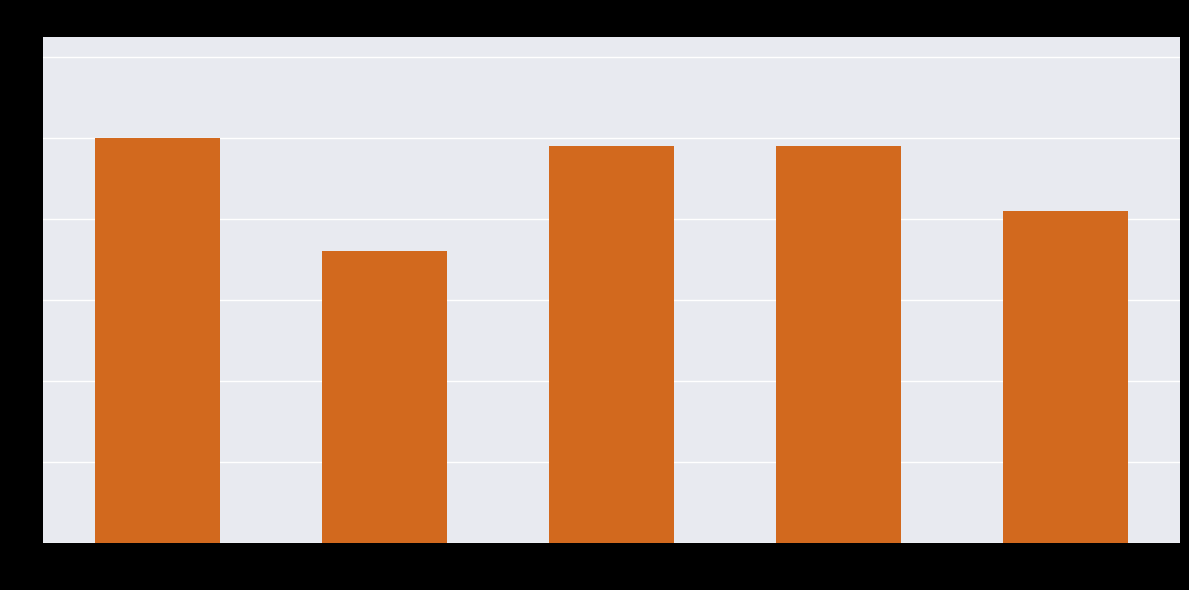

How many data points are less than 4?

1